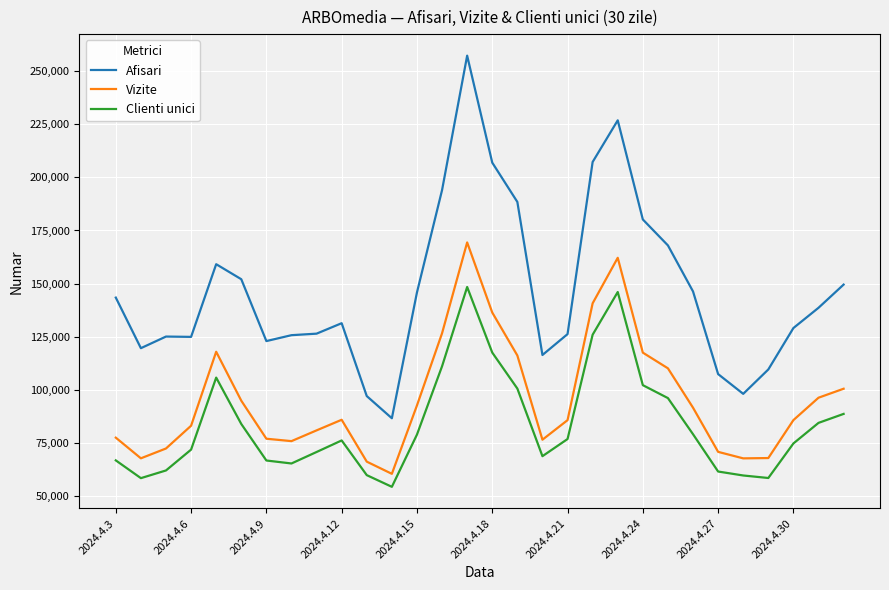

What is the minimum value shown in the chart?

54460